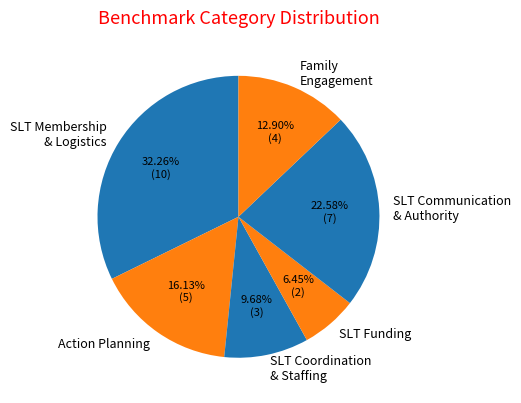

Do Action Planning and SLT Funding together represent more than half of the pie?

No